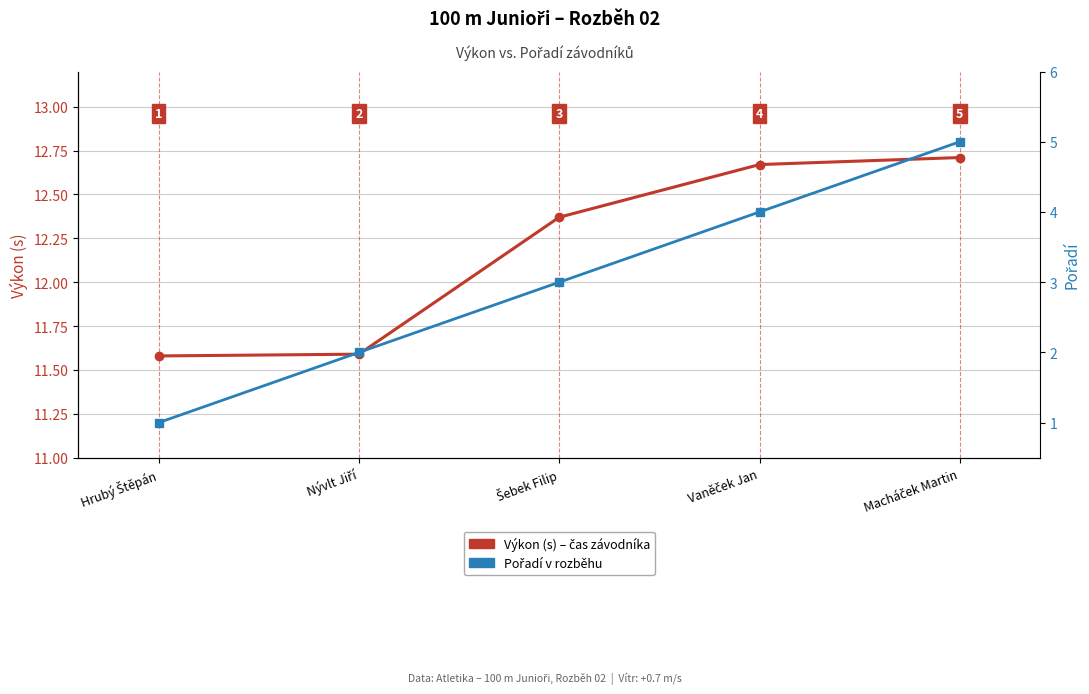

What is the difference between the Pořadí values at Hrubý Štěpán and Vaněček Jan?

3.0